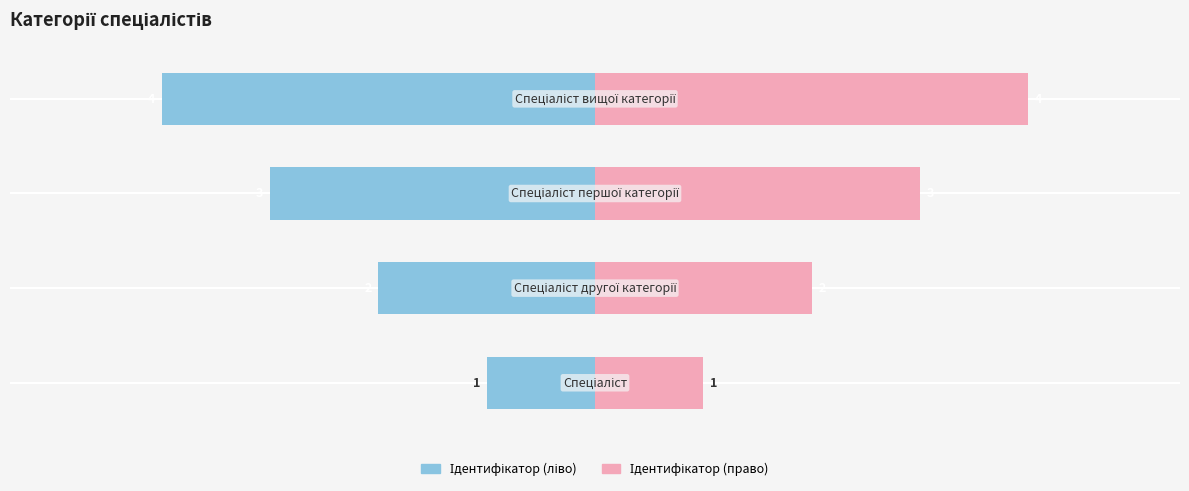

The value of Ідентифікатор (ліво) at −30 is -1. True or false?

False